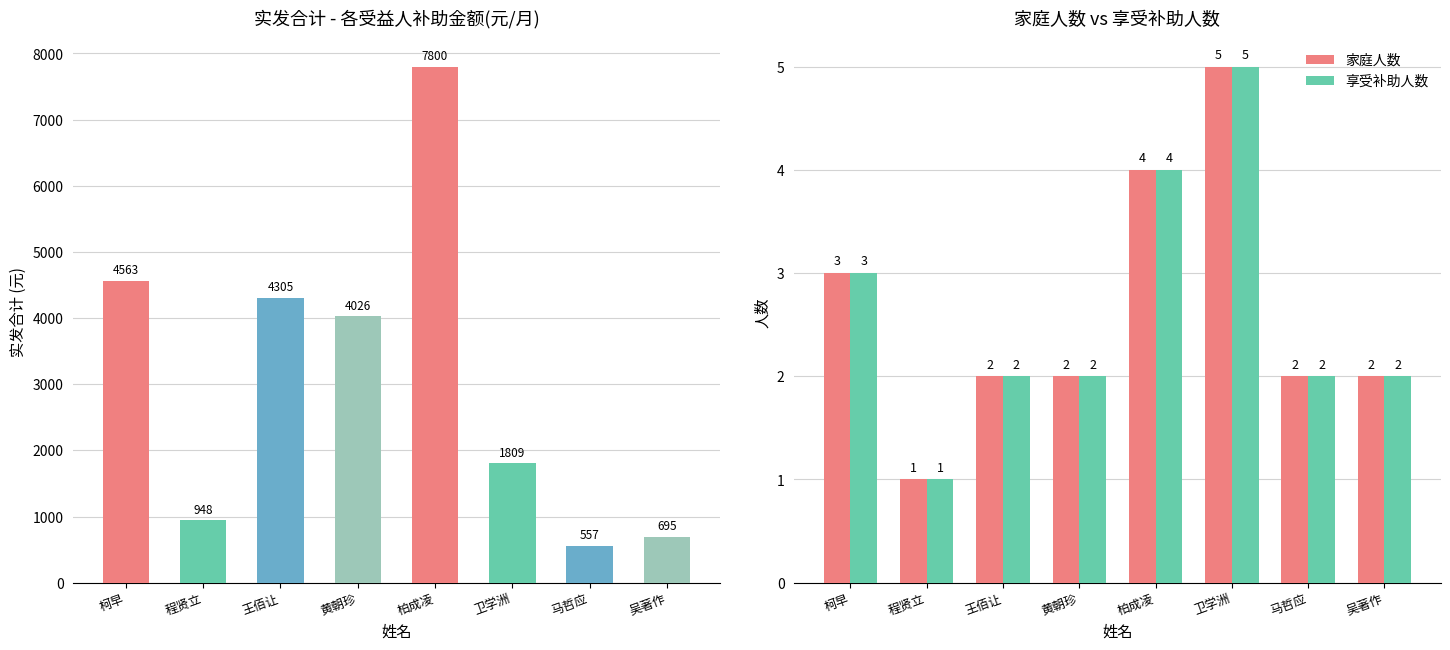

Rank the series by their maximum value, from lowest to highest.

家庭人数, 享受补助人数, 实发合计